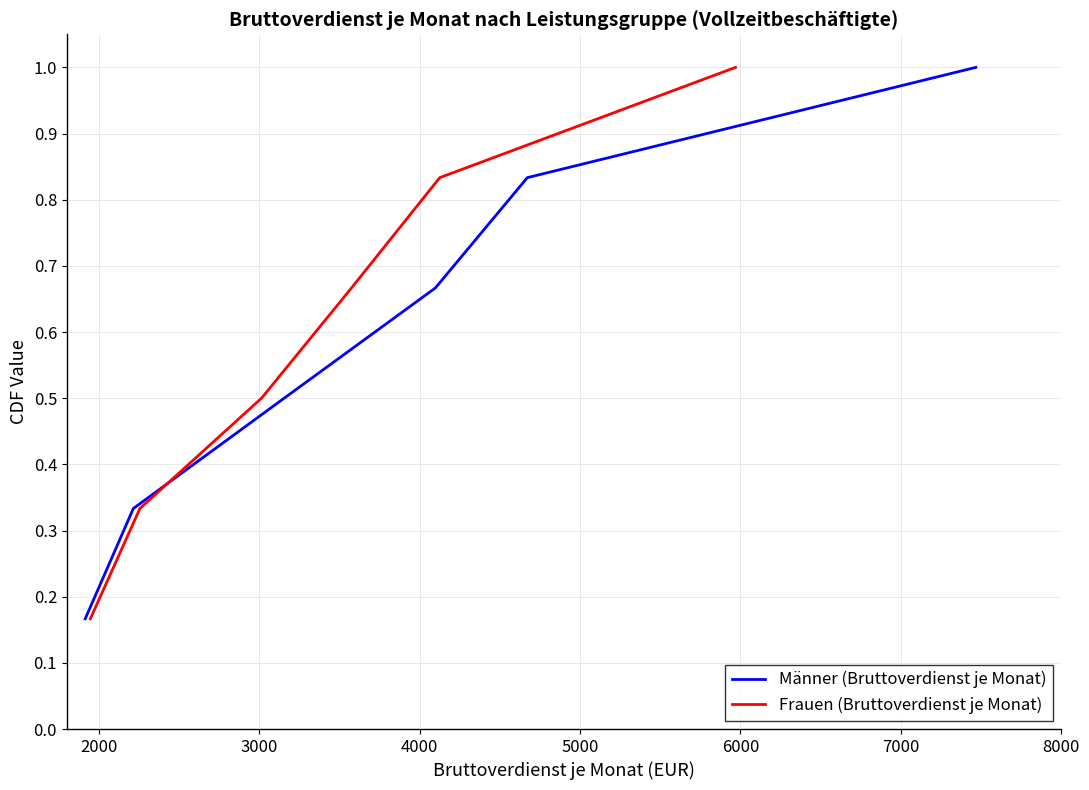

What is the highest value of the Männer (Bruttoverdienst je Monat) series?

1.0